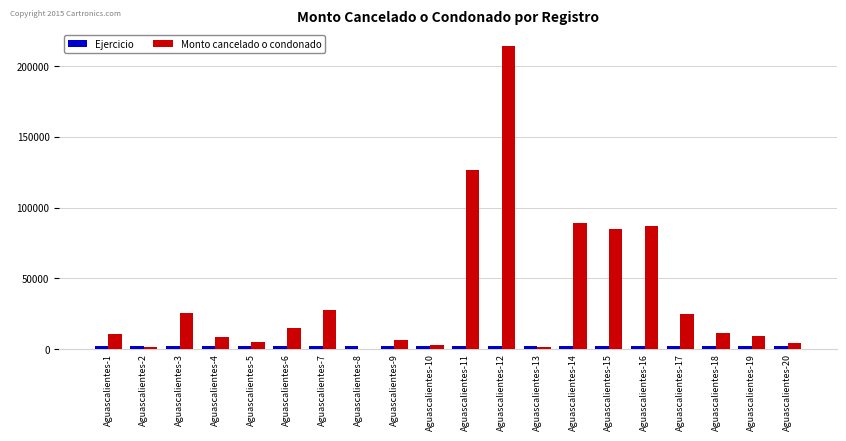

Between Aguascalientes-3 and Aguascalientes-11, which series saw the biggest shift?

Monto cancelado o condonado